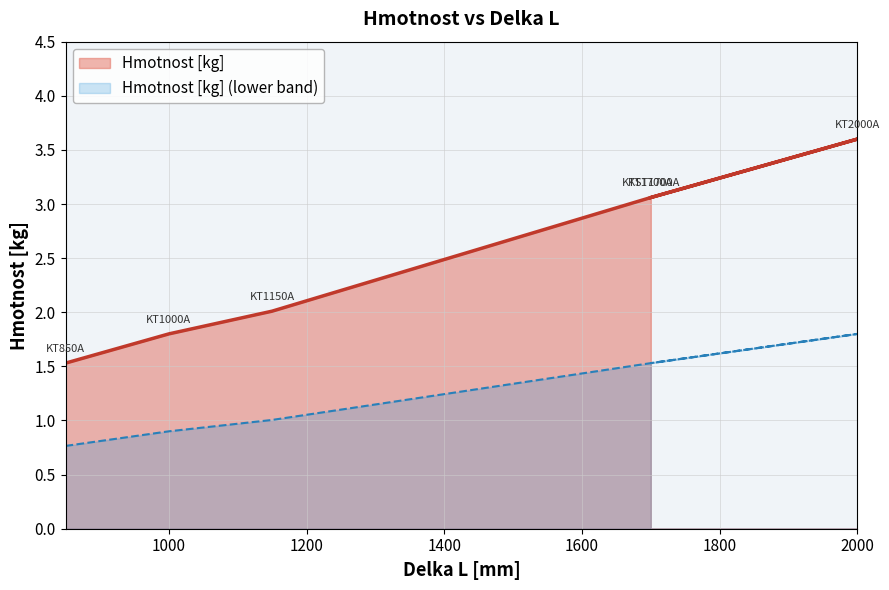

Which category has the lowest value across all series?

850